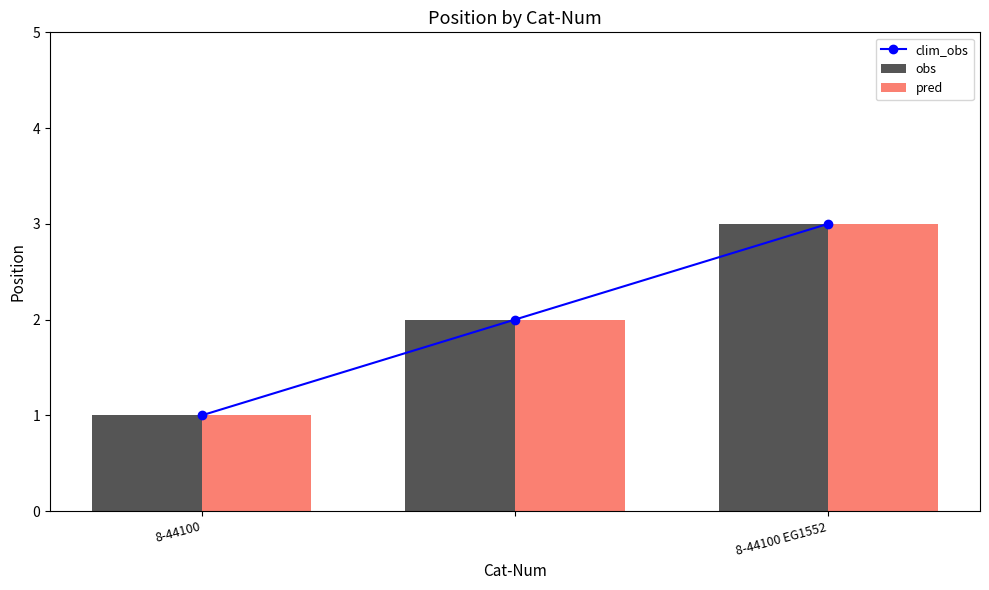

What is the maximum value for obs?

3